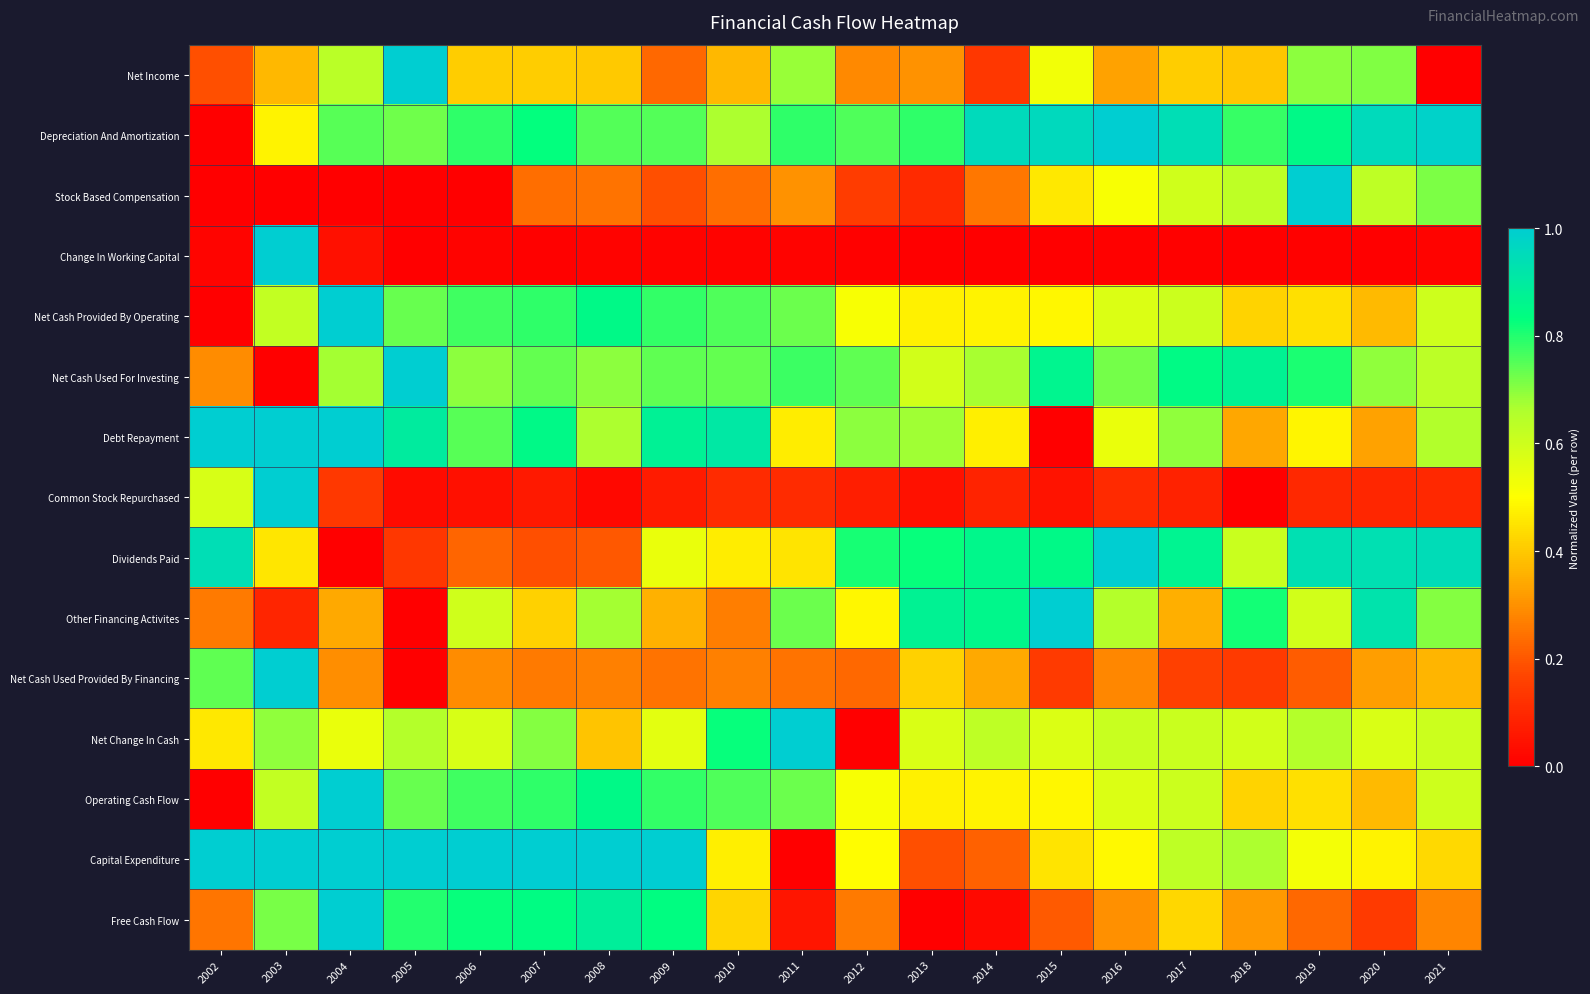

Which has a higher value, 2007 or 2013?

2007